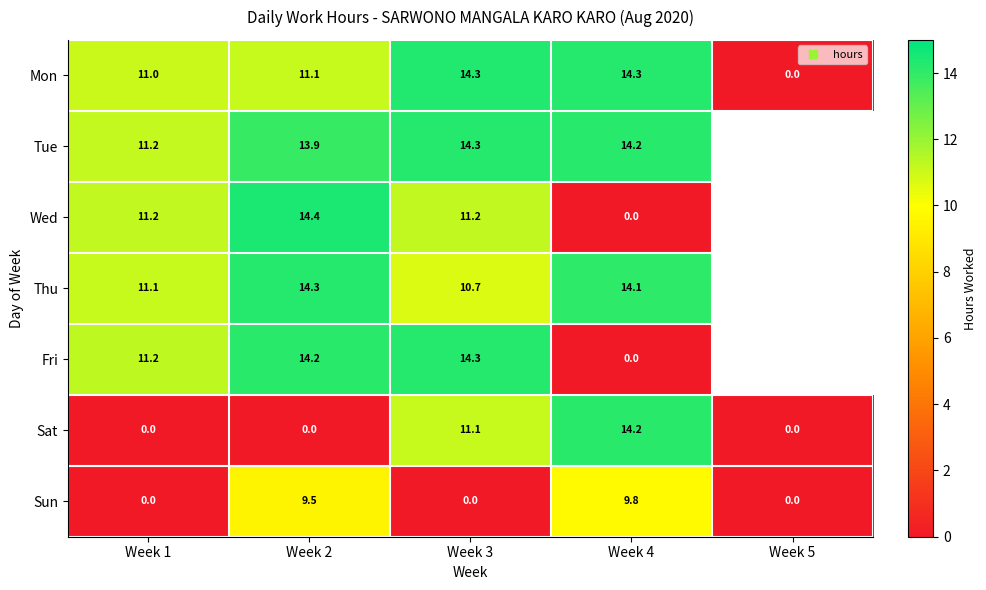

The Sat series shows 5.1 at Week 1. True or false?

False